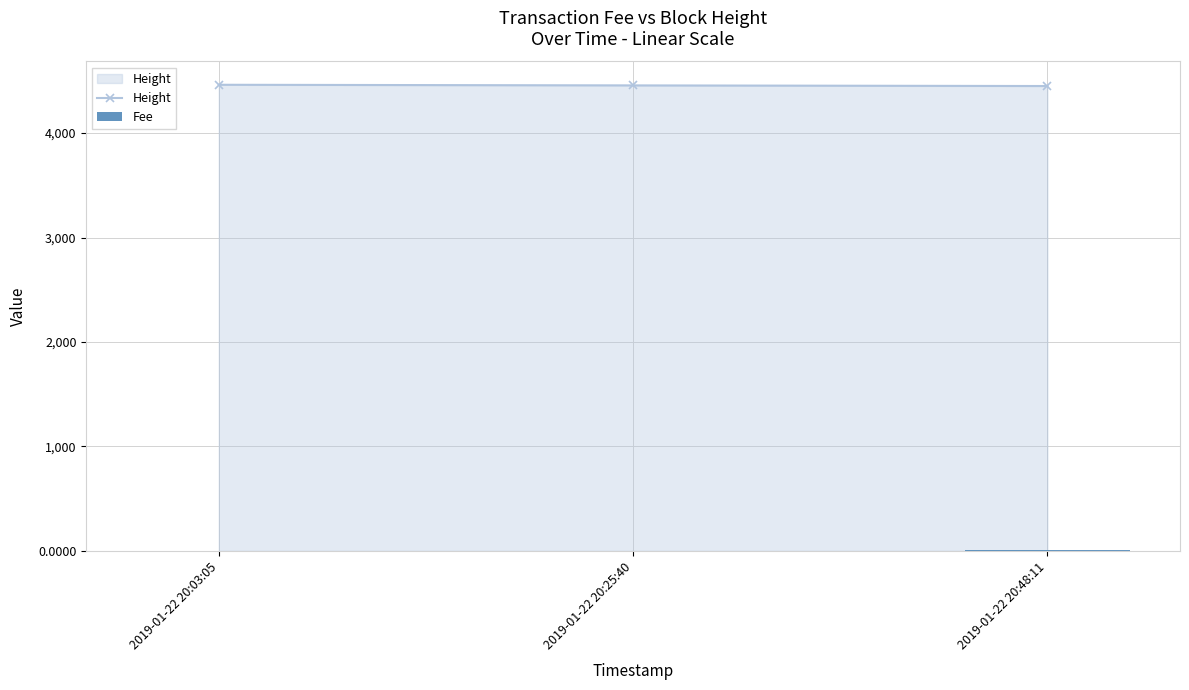

What is the value of the Height bar at the 2nd from the left?

4457.0